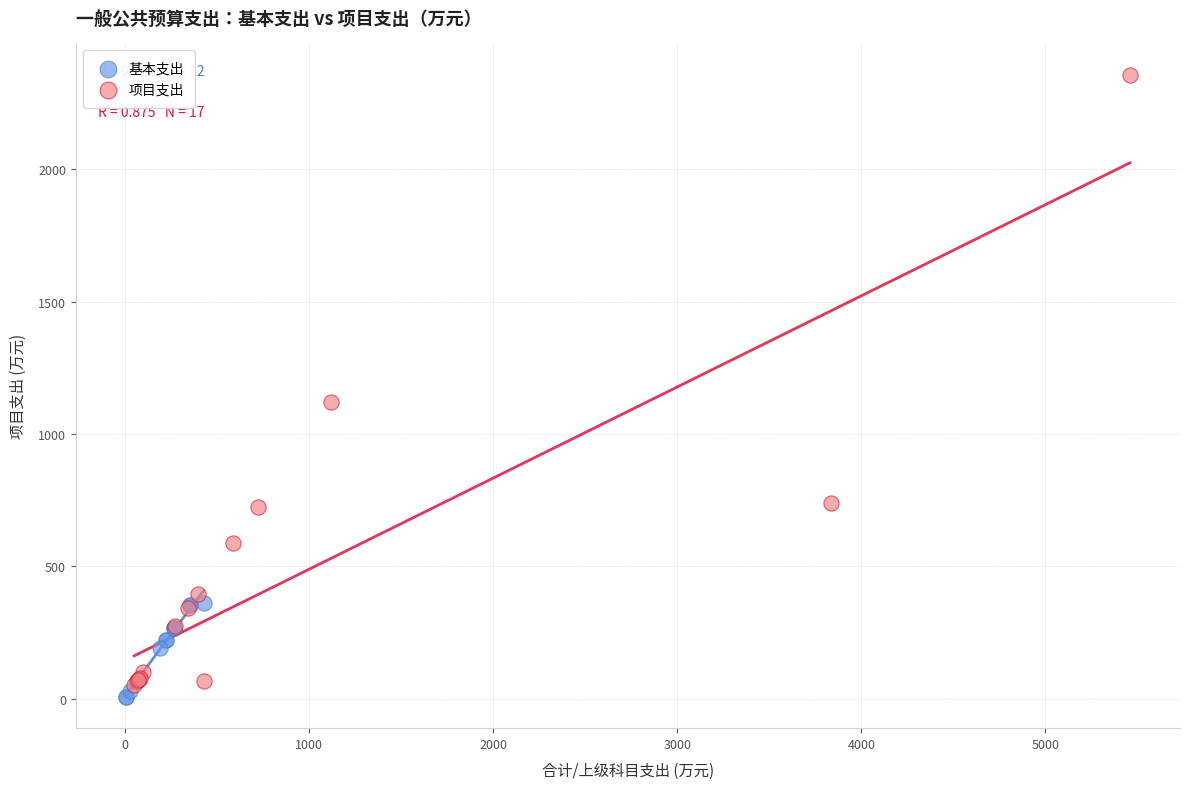

Which series has the largest Y range (max minus min)?

项目支出